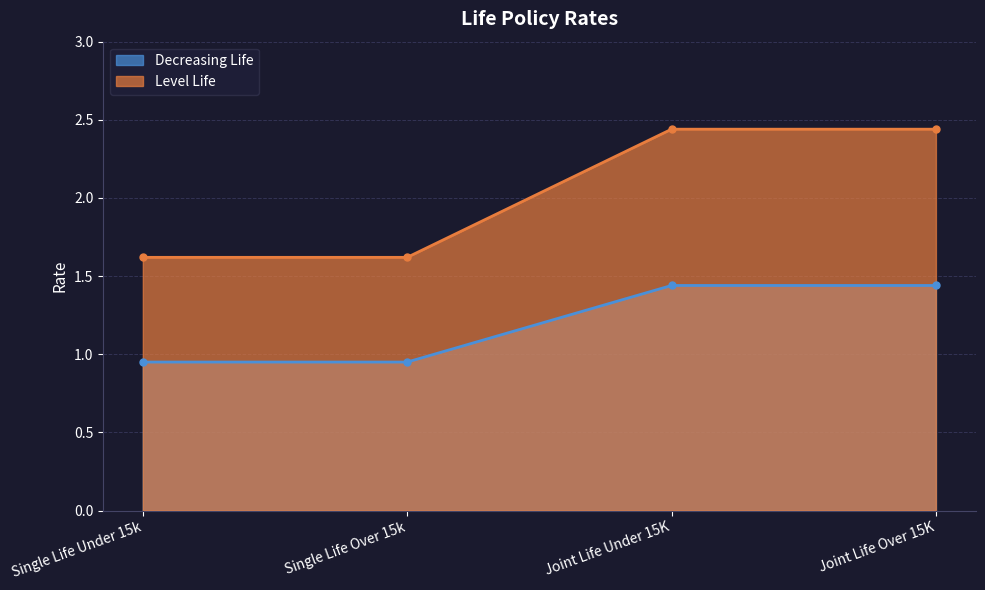

At which label is Level Life closest to 1?

Single Life Under 15k